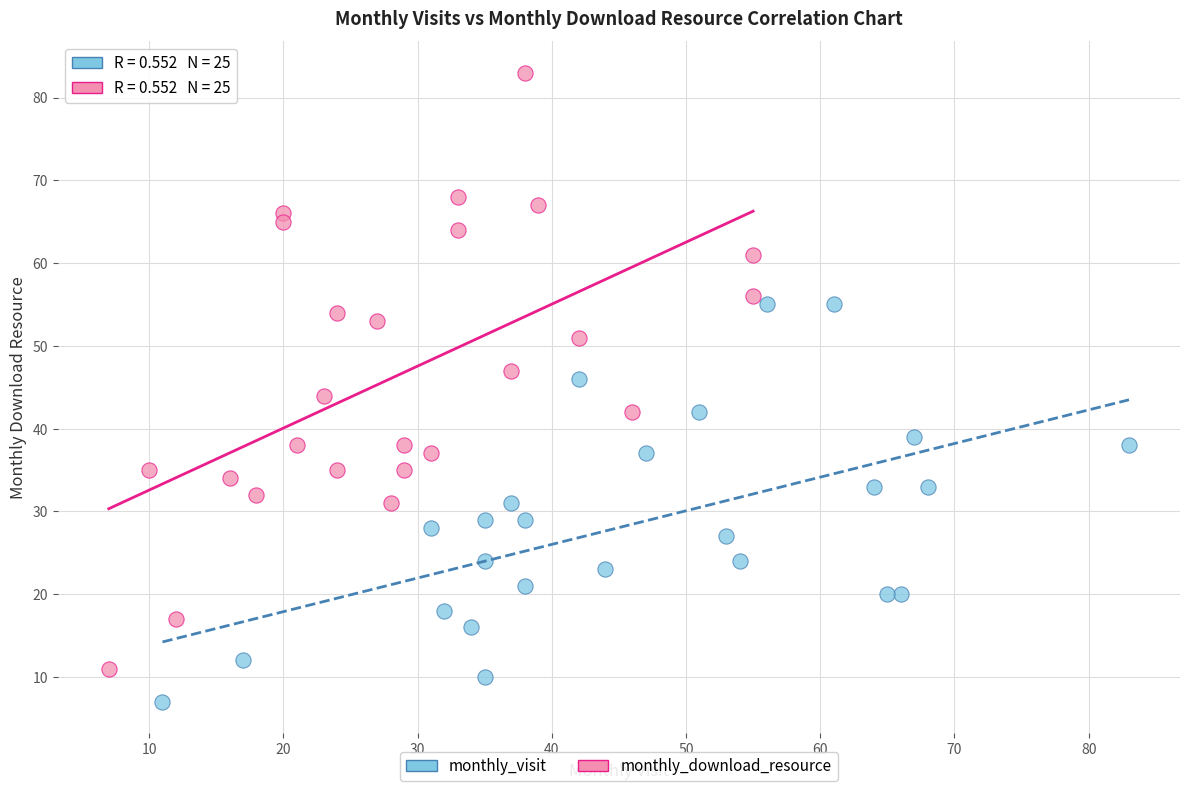

Which series contains the highest Y value?

monthly_download_resource